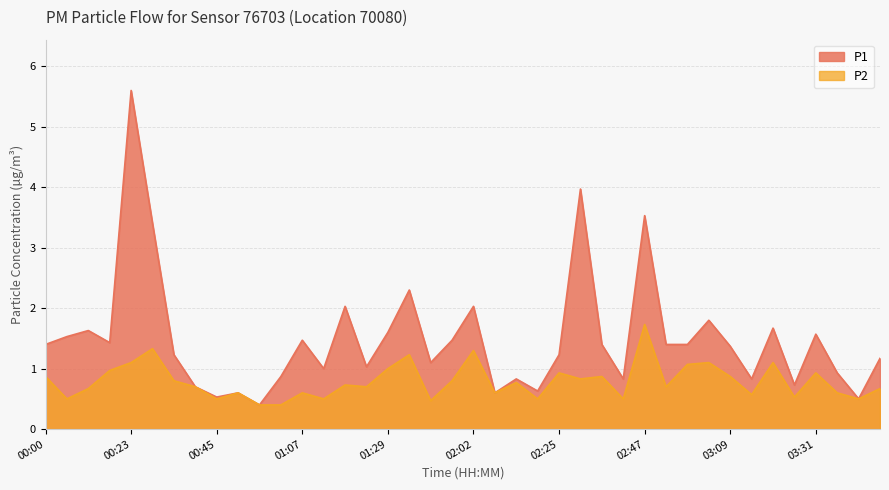

What is the average value of the P1 series?

1.5